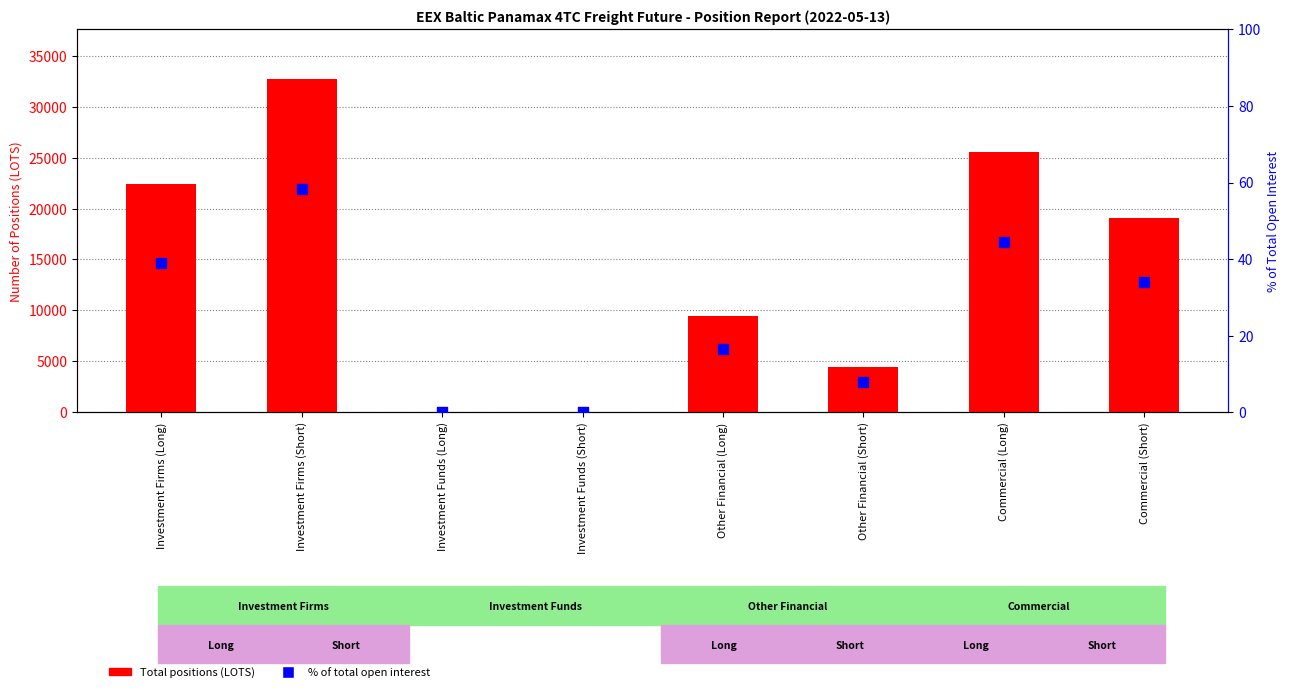

At which category is the sum across all series the highest?

Investment Firms (Short)